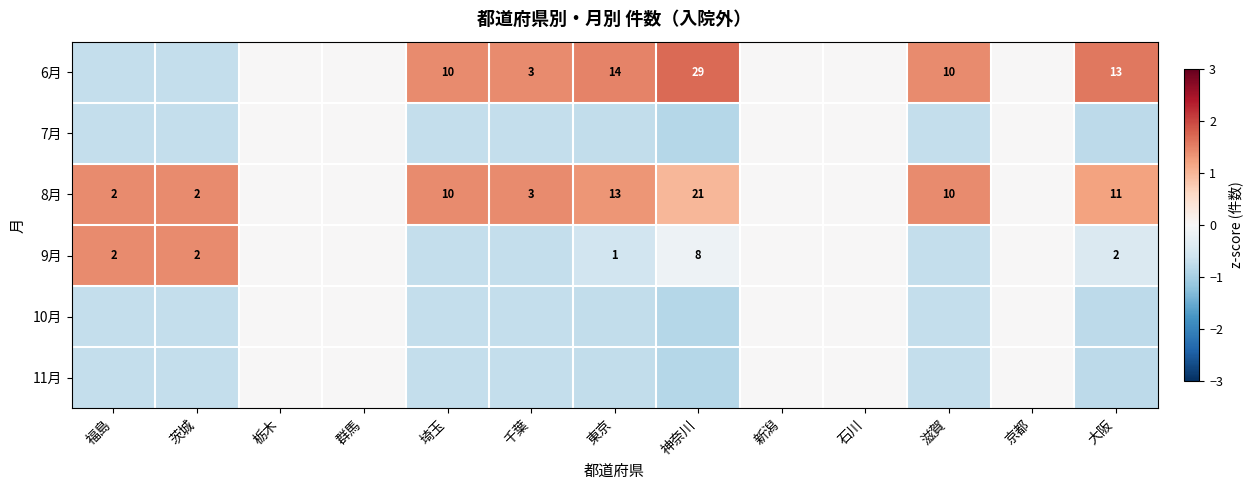

What is the greatest value displayed?

1.7